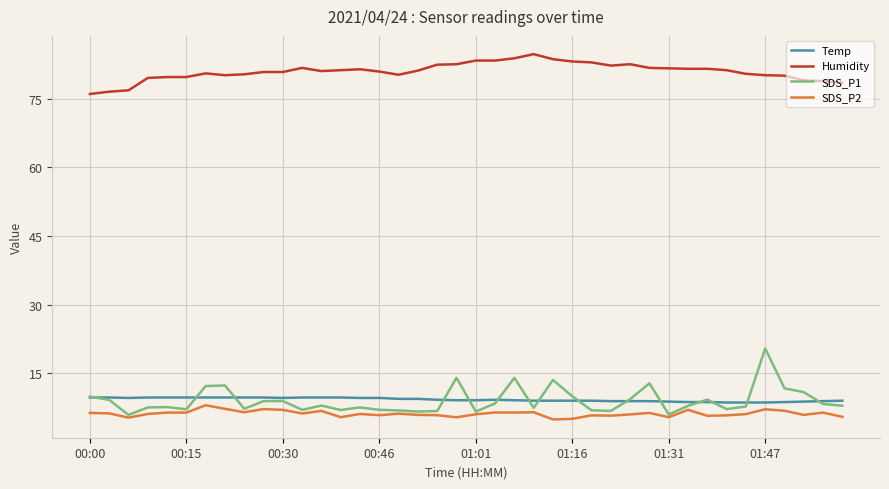

What are all the series names shown in the legend?

Temp, Humidity, SDS_P1, SDS_P2